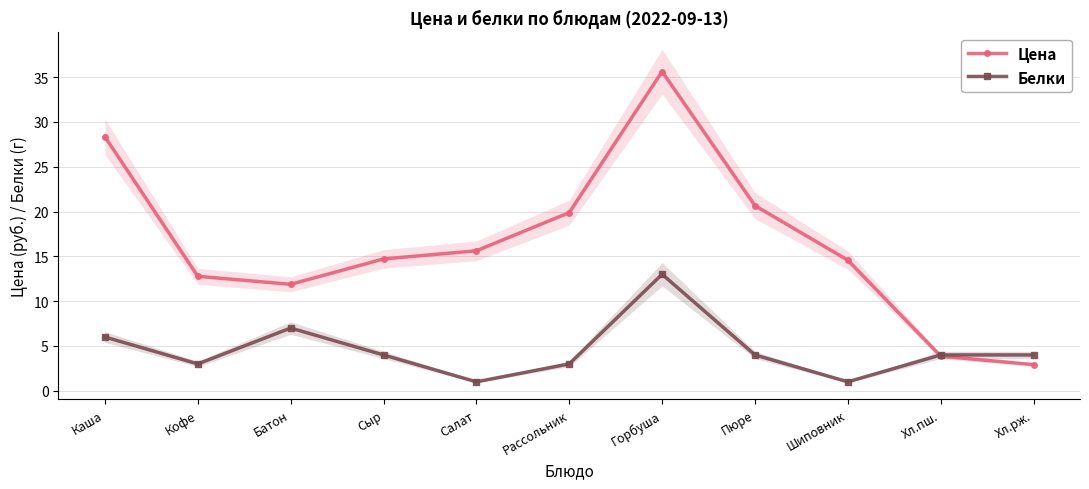

How many values in the Цена series exceed 14?

7